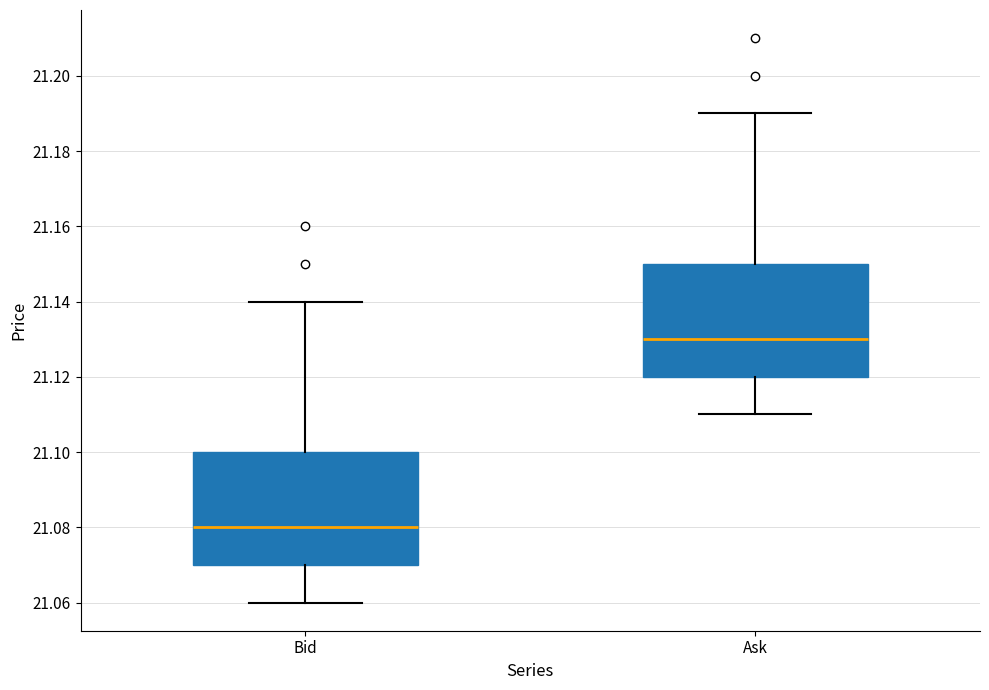

Where does the median line of the box for Ask sit on the y-axis? The values are not printed on the chart, so give them approximately, as read against the axis.

21.13